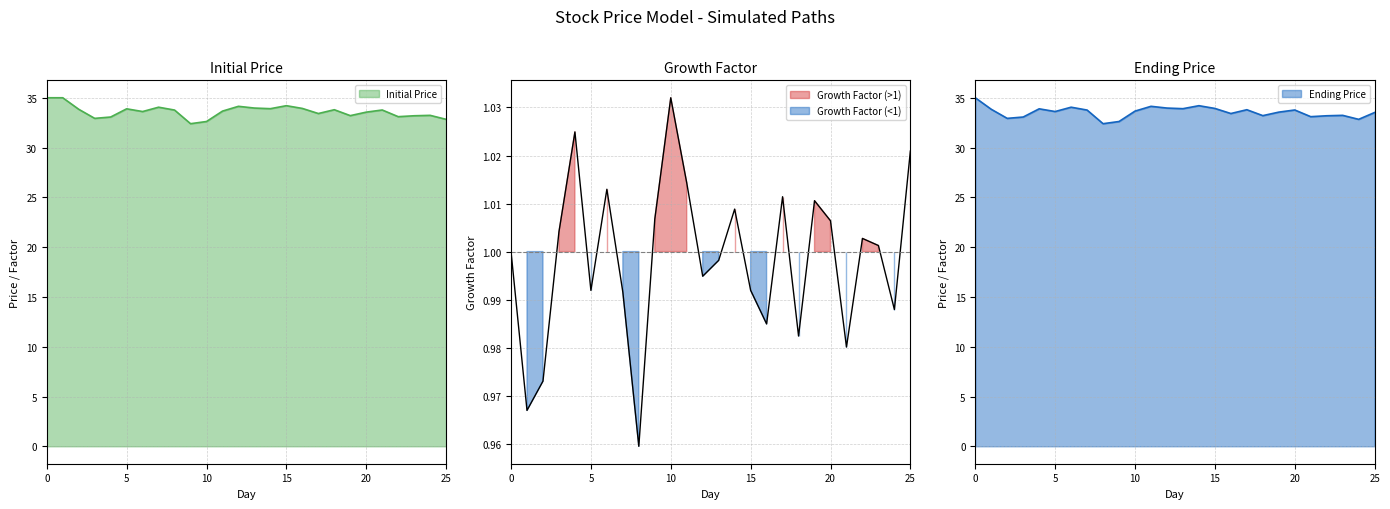

Is it true that Growth Factor equals 1.0 at 14?

True